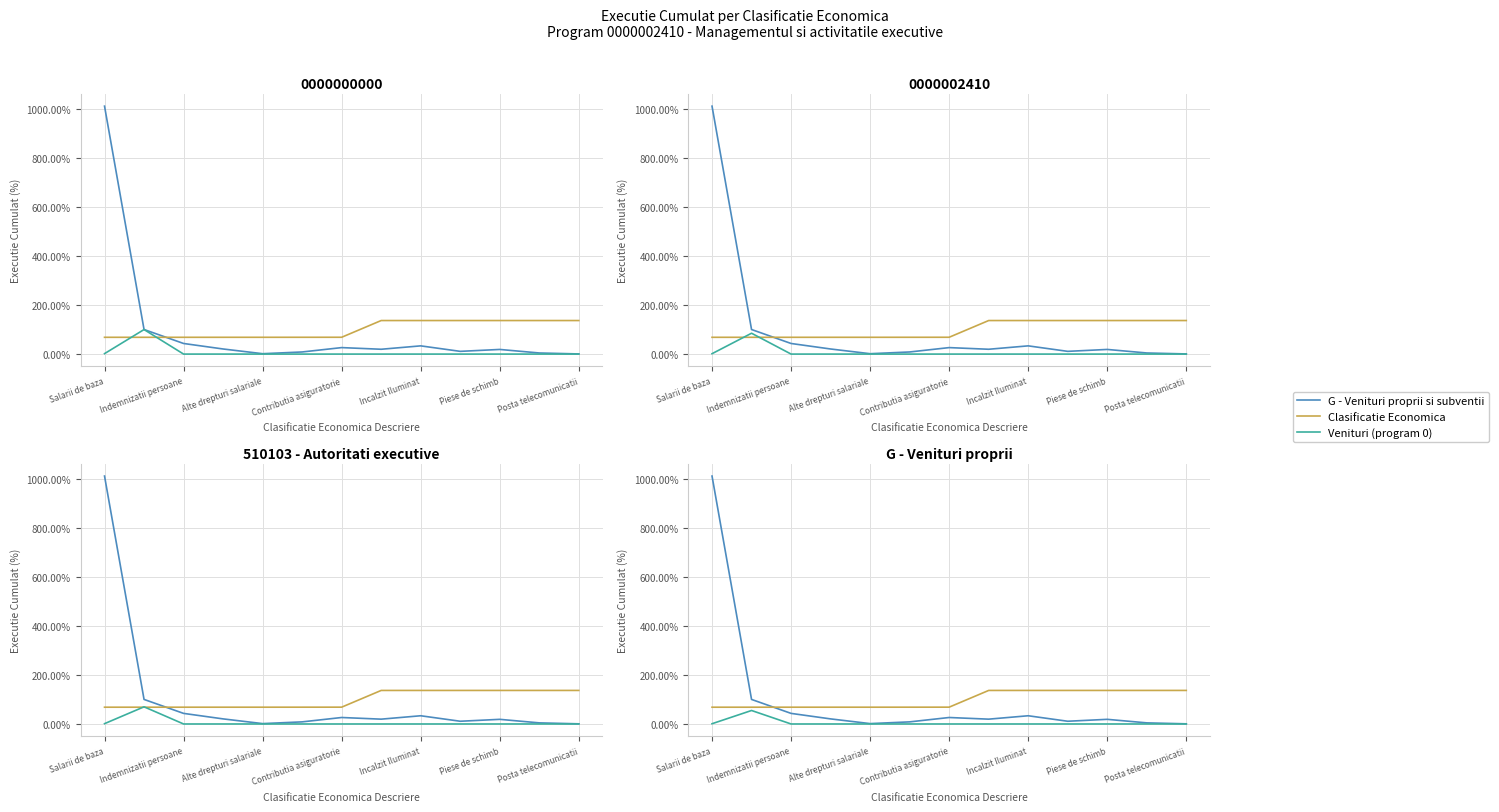

Reading left to right, extract all data points from this chart.

G - Venituri proprii si subventii: 1011.1	100.1	43.2	20.7	1.5	8.6	26.4	19.7	33.5	11.1	18.9	4.5	0.6
Clasificatie Economica: 68.4	68.4	68.4	68.4	68.4	68.5	68.6	136.8	136.8	136.8	136.8	136.8	136.8
Venituri (program 0): 1.0	55.0	0.0	0.0	0.0	0.0	0.0	0.0	0.0	0.0	0.0	0.0	0.0